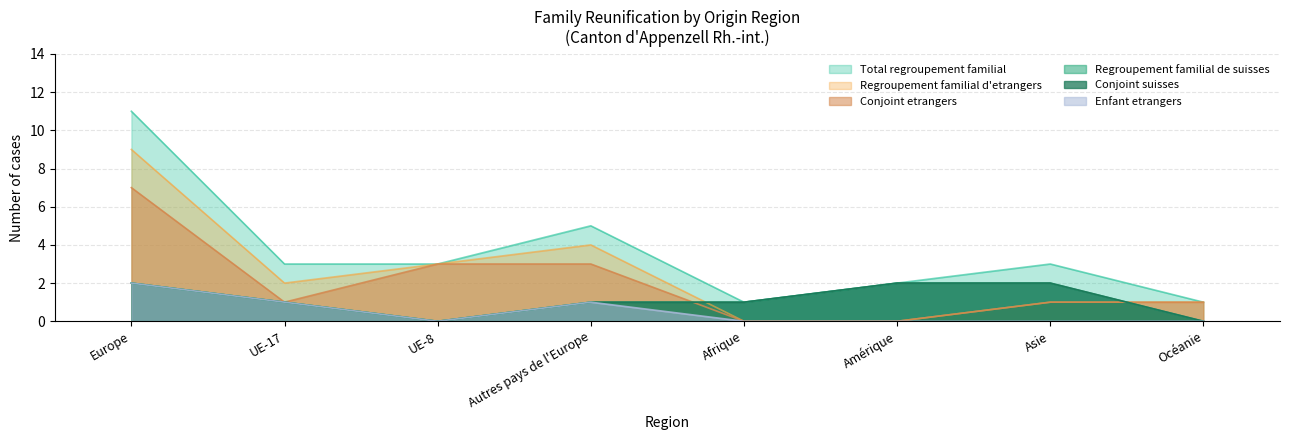

True or false: Regroupement familial de suisses and Enfant etrangers intersect in this chart.

False